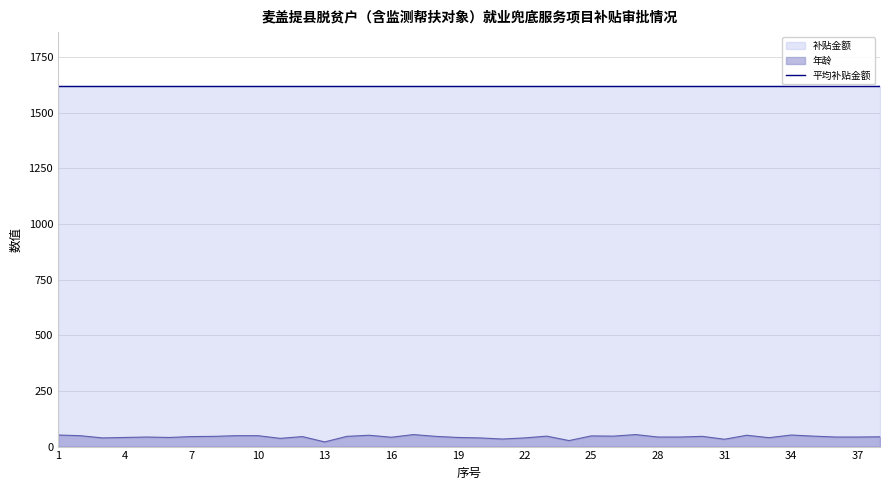

What is the average value?

44